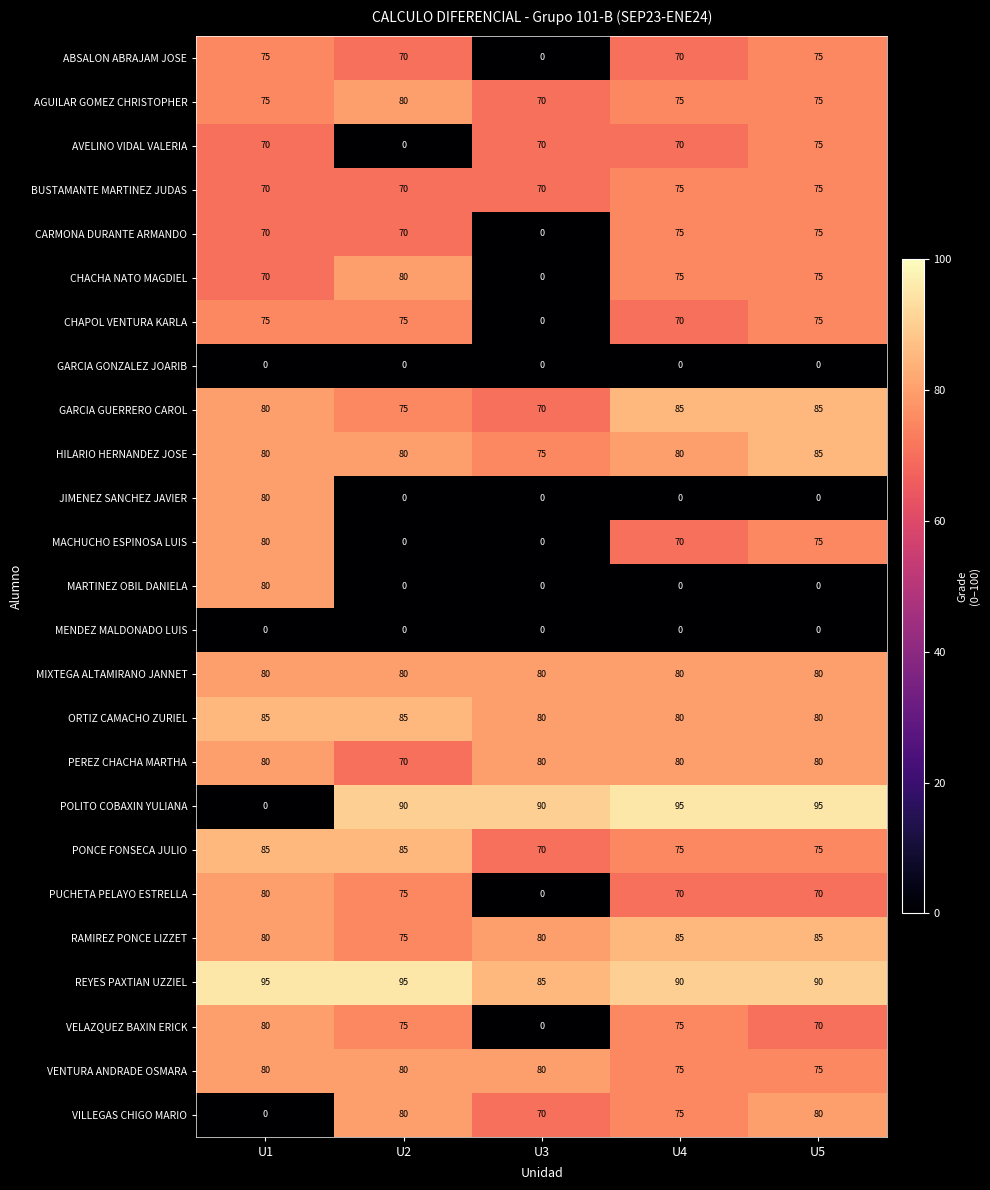

Which series has the largest range (max minus min)?

POLITO COBAXIN YULIANA